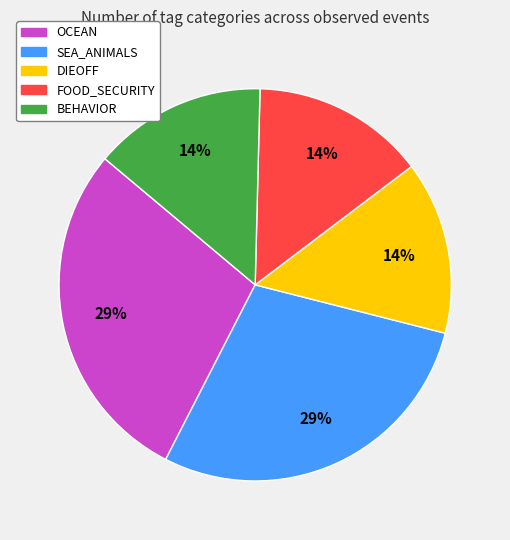

To the nearest percent, what is the average slice percentage?

20%